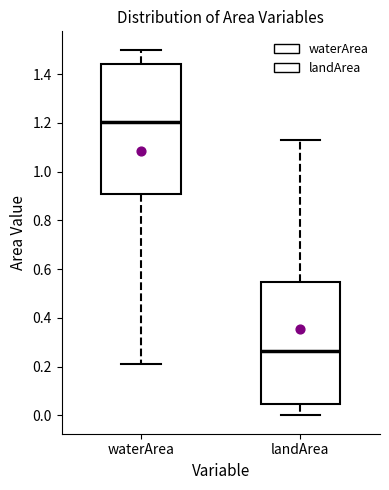

Which box is the tallest, from its lower edge to its upper edge?

waterArea